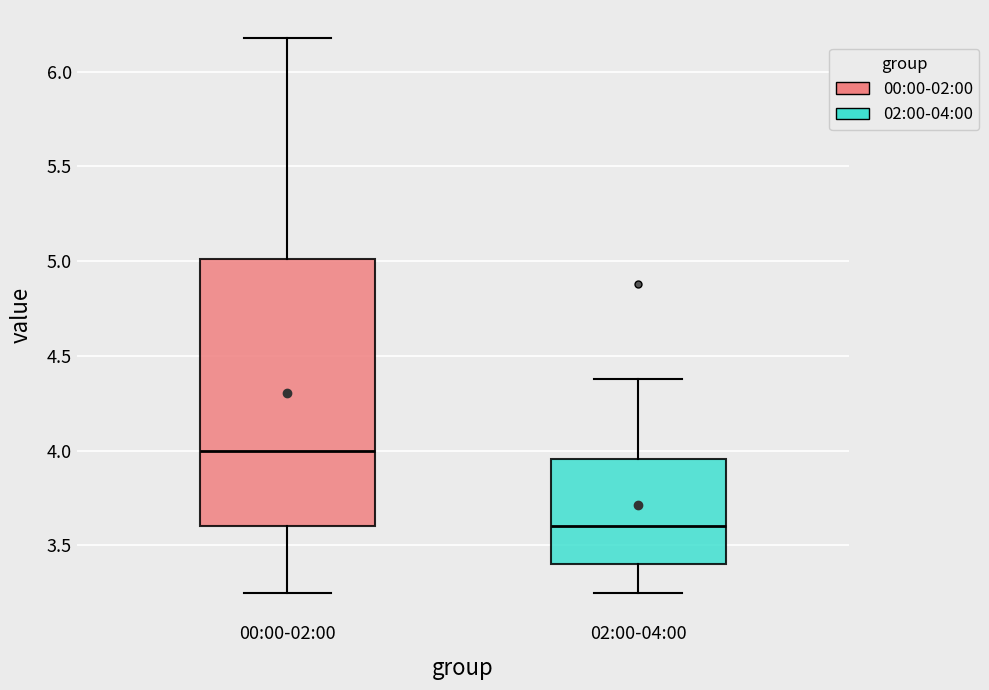

Reading left to right, read every box against the y-axis: the position of its median line, the range the box covers, and the ends of its whiskers. The values are not printed on the chart, so give them approximately, as read against the axis.

00:00-02:00: median 4.00, box 3.60 to 5.00, whiskers 3.25 to 6.20
02:00-04:00: median 3.60, box 3.40 to 3.95, whiskers 3.25 to 4.40